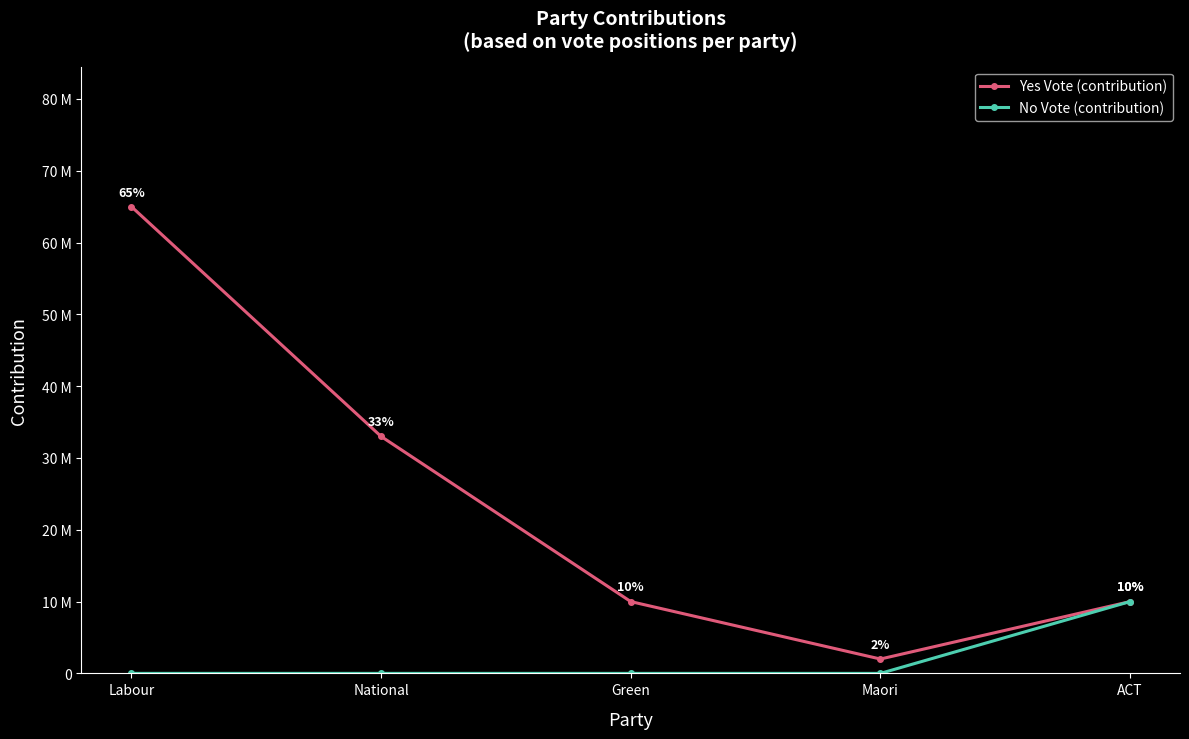

Which series has the widest spread of values?

Yes Vote (contribution)